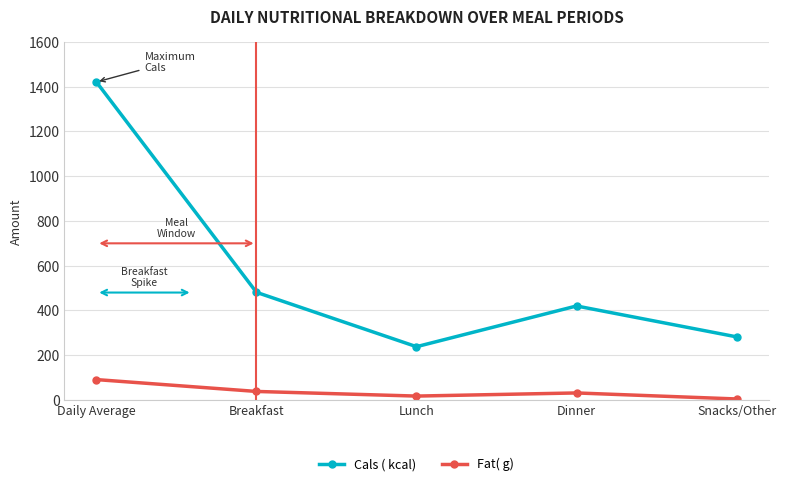

Is the value of Cals ( kcal) at Breakfast greater than the value of Fat( g) at Snacks/Other?

Yes